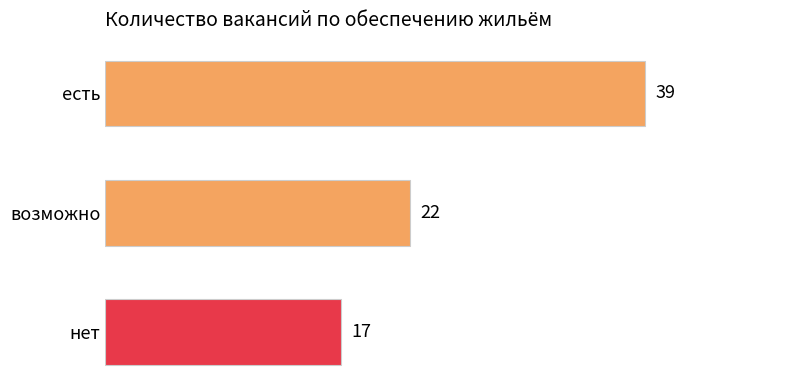

Does the chart contain any negative values?

No